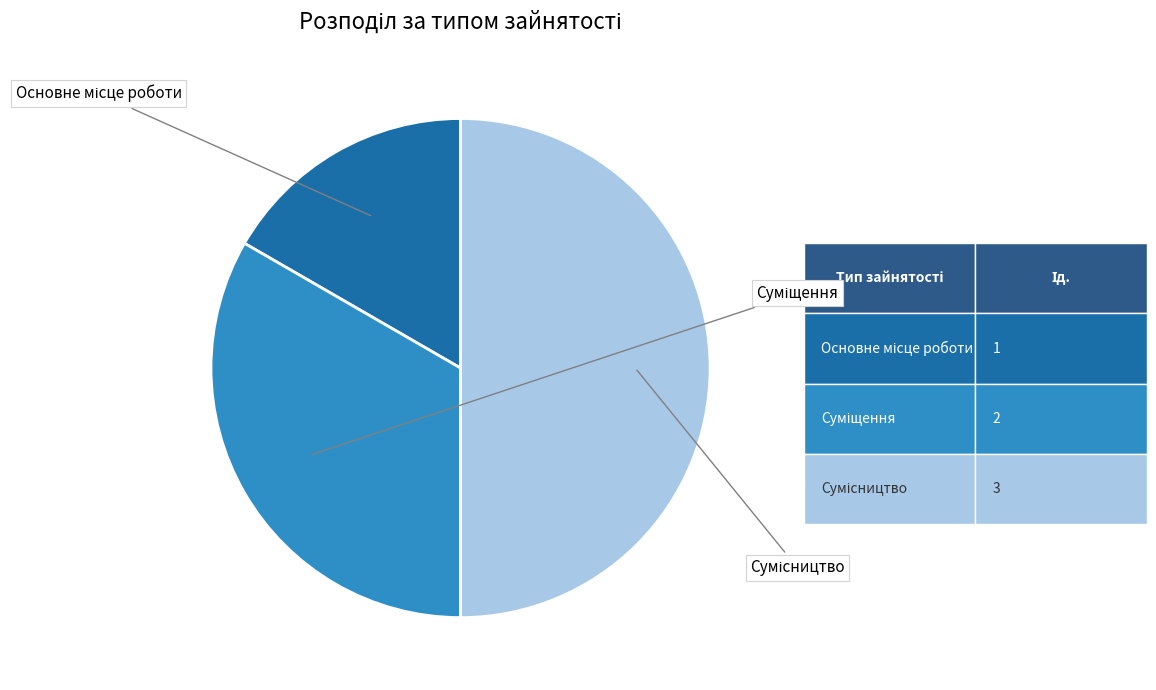

How many slices are in this pie chart?

3